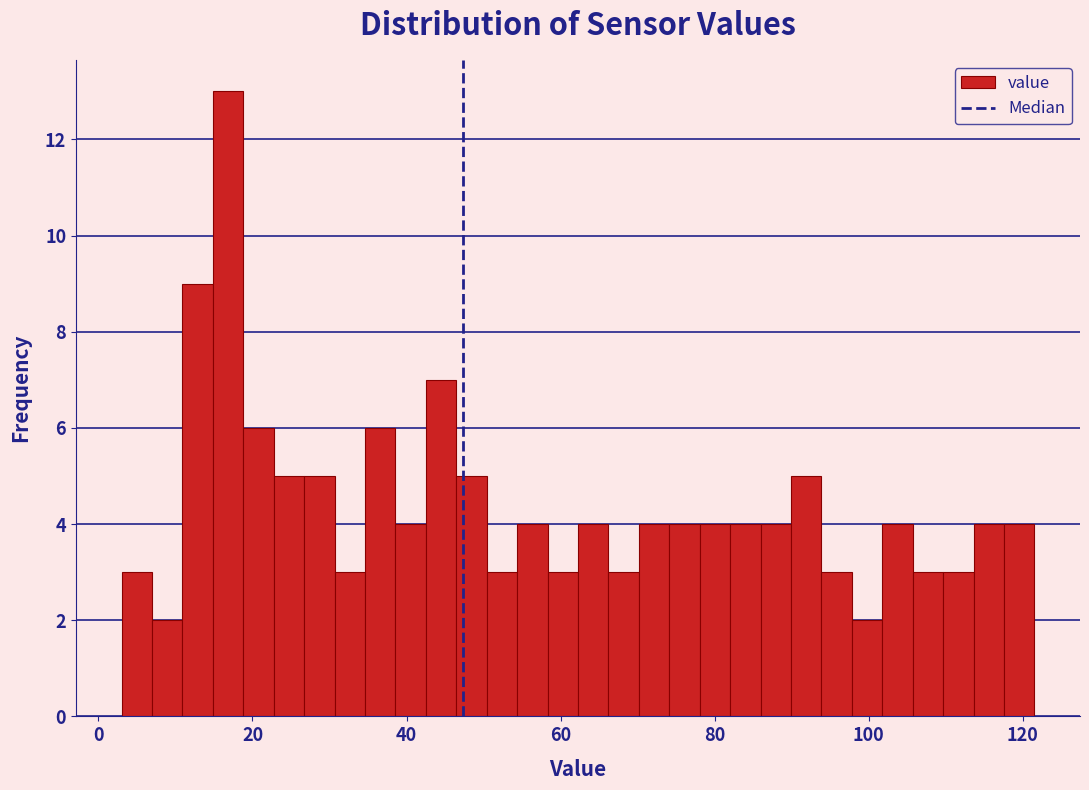

Read against the x-axis, roughly where is the centre of the tallest bar?

16